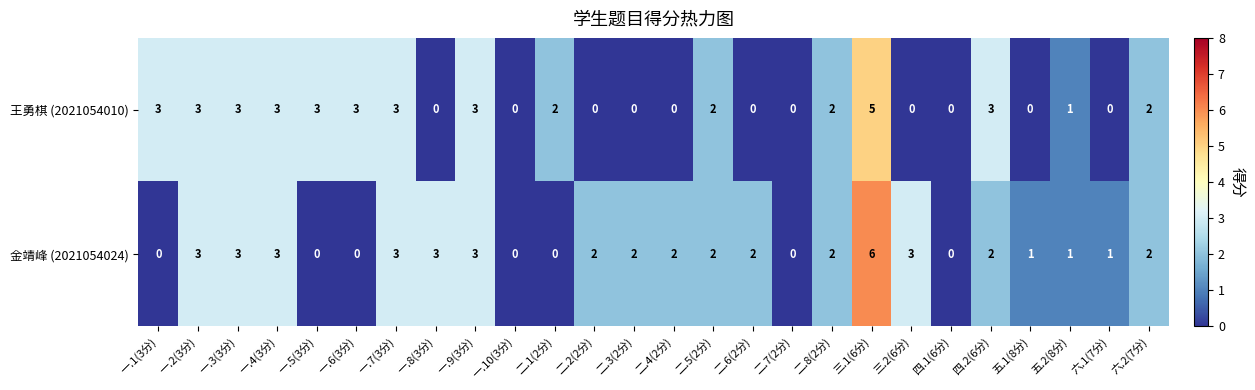

How many categories are shown in the chart?

26